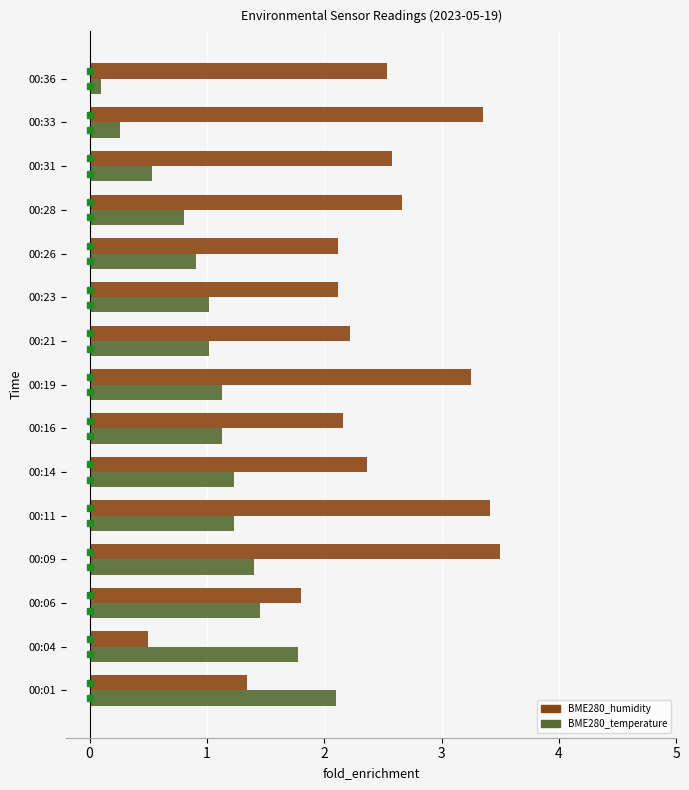

Is it true that BME280_temperature equals 1.0 at 00:23?

True